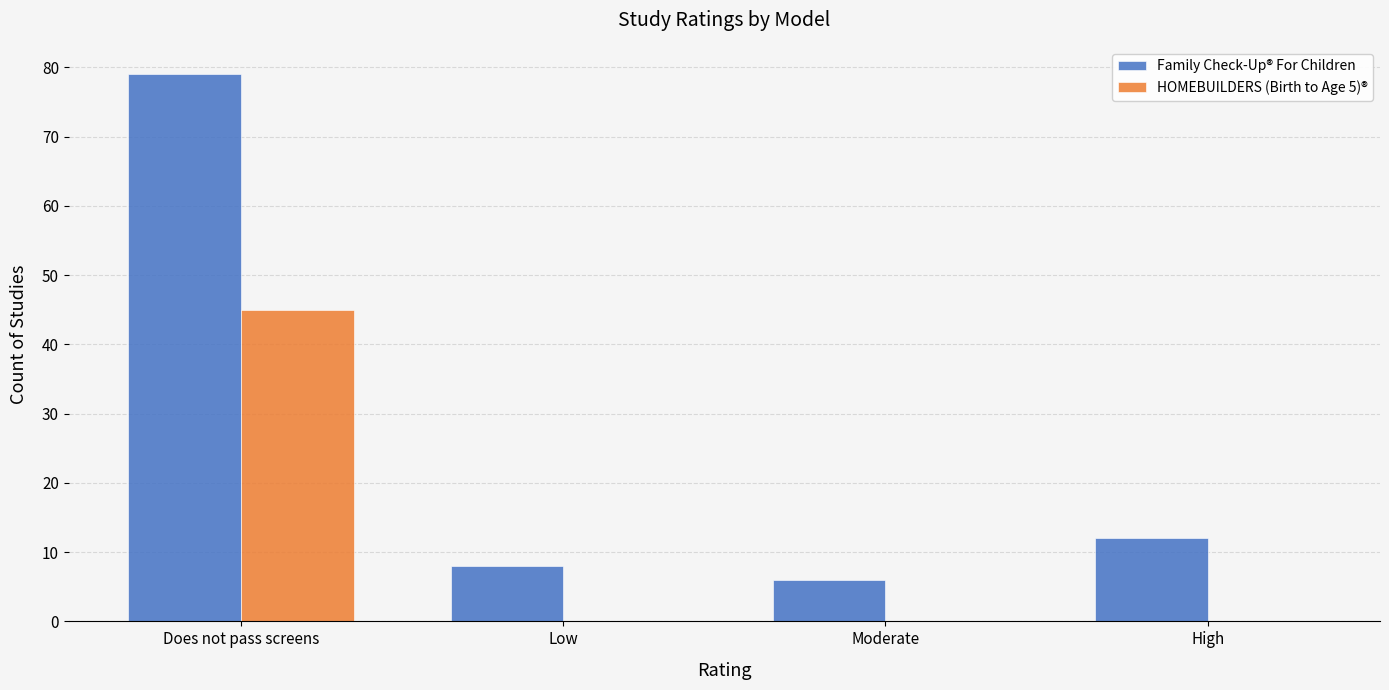

What is the sum of all HOMEBUILDERS (Birth to Age 5)® values?

45